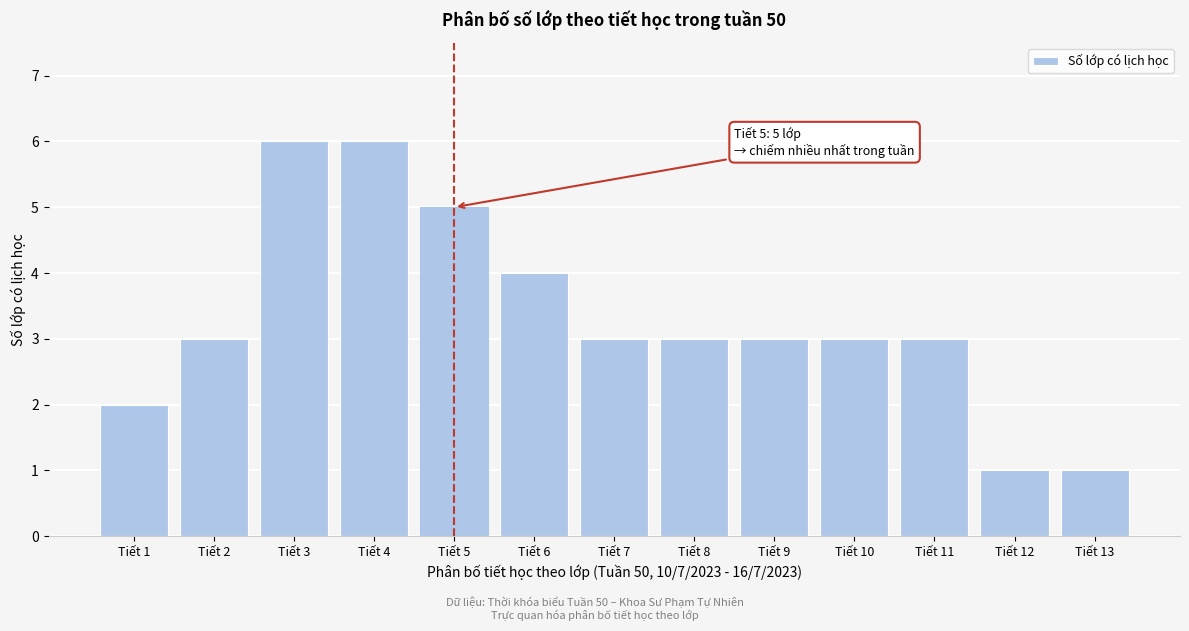

Reading left to right, transcribe all the data shown in this chart.

Tiết 1=2	Tiết 2=3	Tiết 3=6	Tiết 4=6	Tiết 5=5	Tiết 6=4	Tiết 7=3	Tiết 8=3	Tiết 9=3	Tiết 10=3	Tiết 11=3	Tiết 12=1	Tiết 13=1